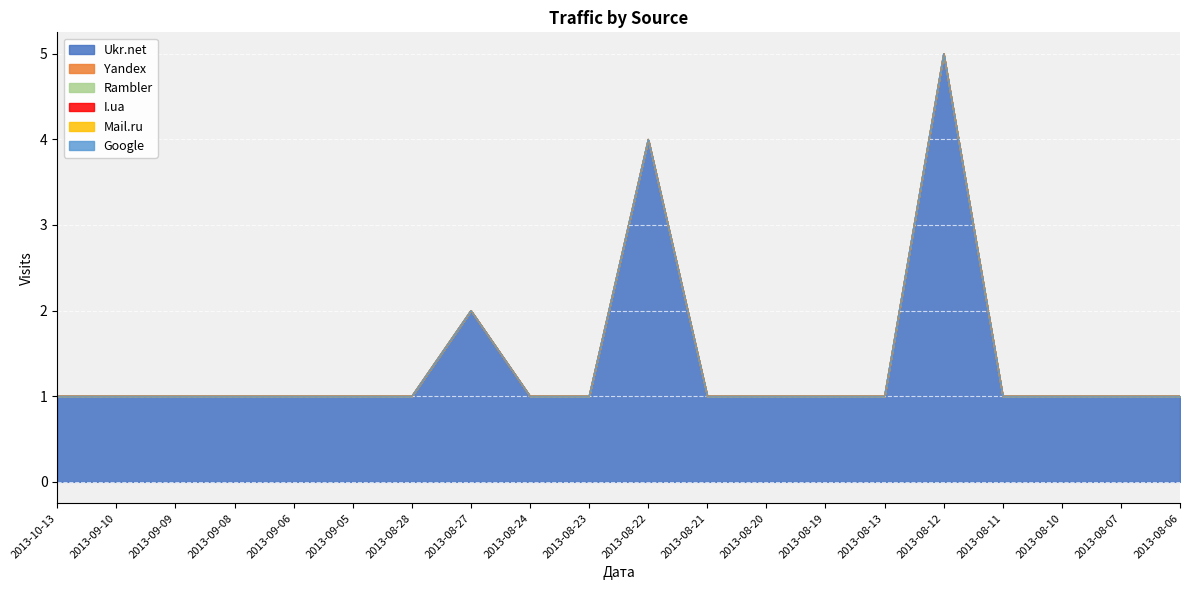

How many data points does each series have?

20